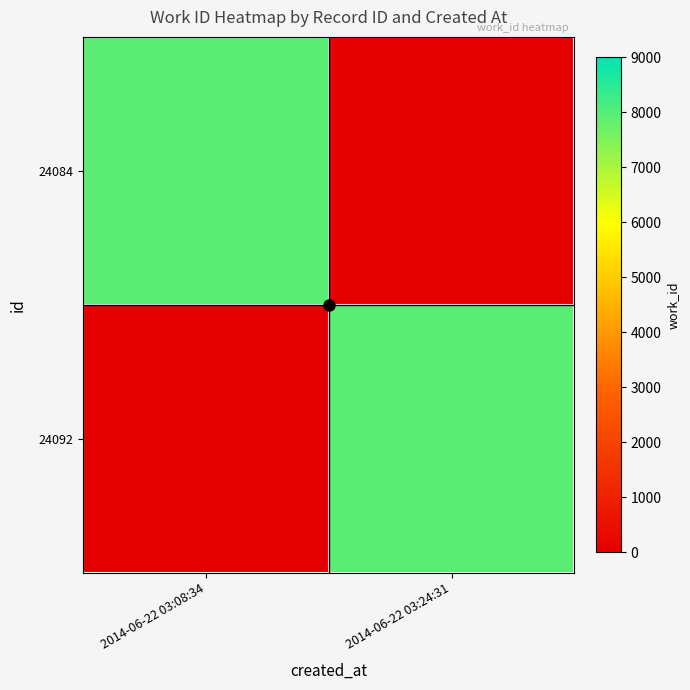

What is the difference between the highest and lowest values at 2014-06-22 03:08:34?

7945